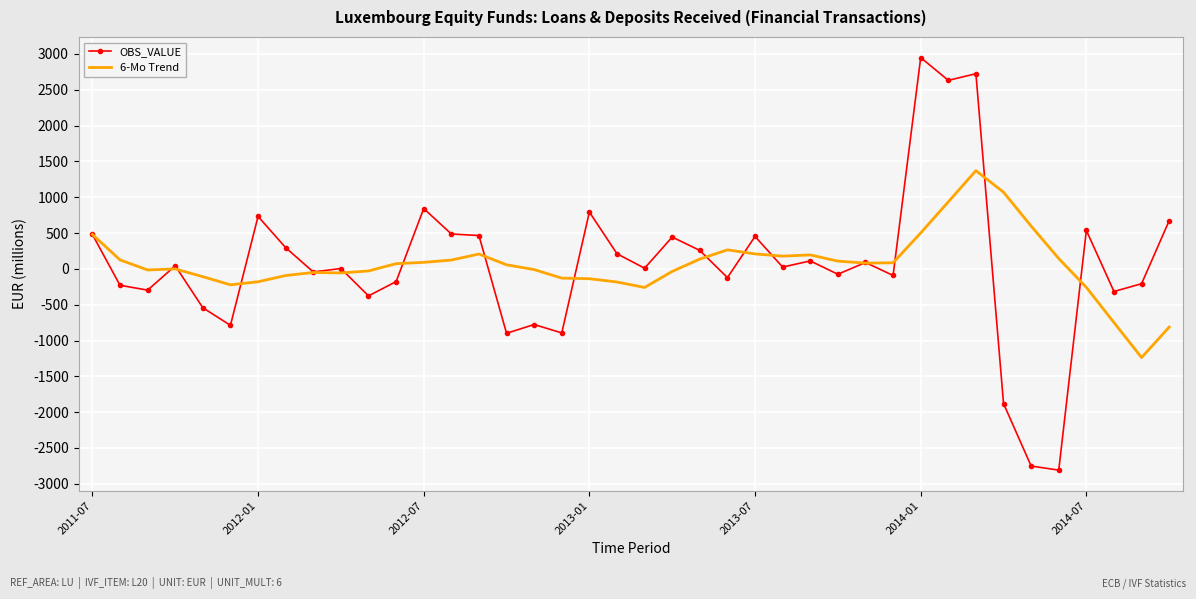

In 6-Mo Trend, how many points are lower than both neighbors (excluding endpoints)?

7